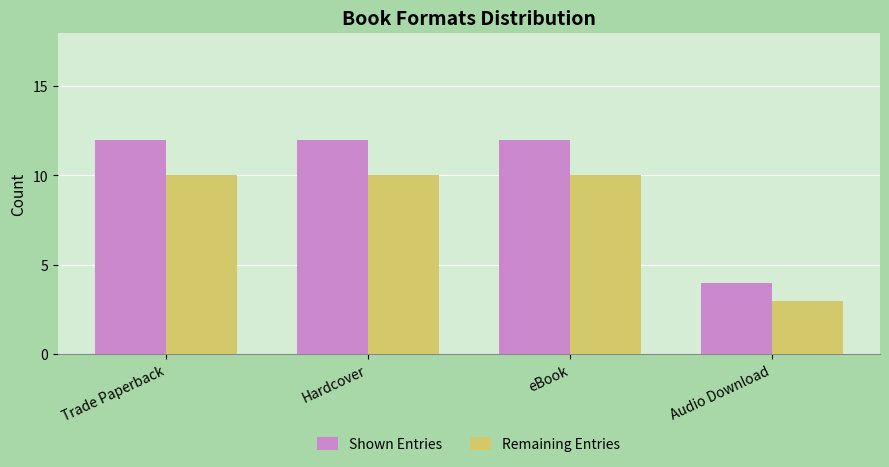

How many Shown Entries values are between 12 and 13?

3